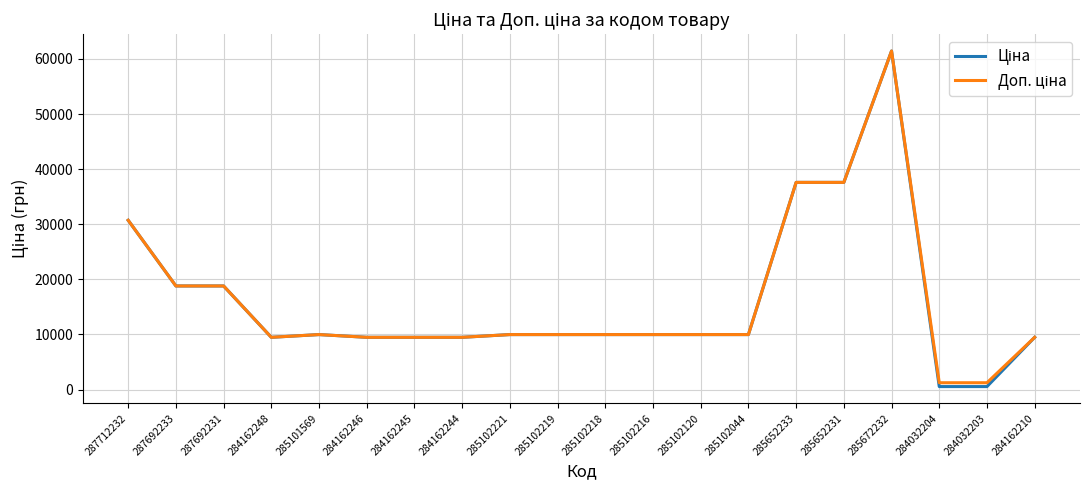

At which category is the sum across all series the highest?

285672232